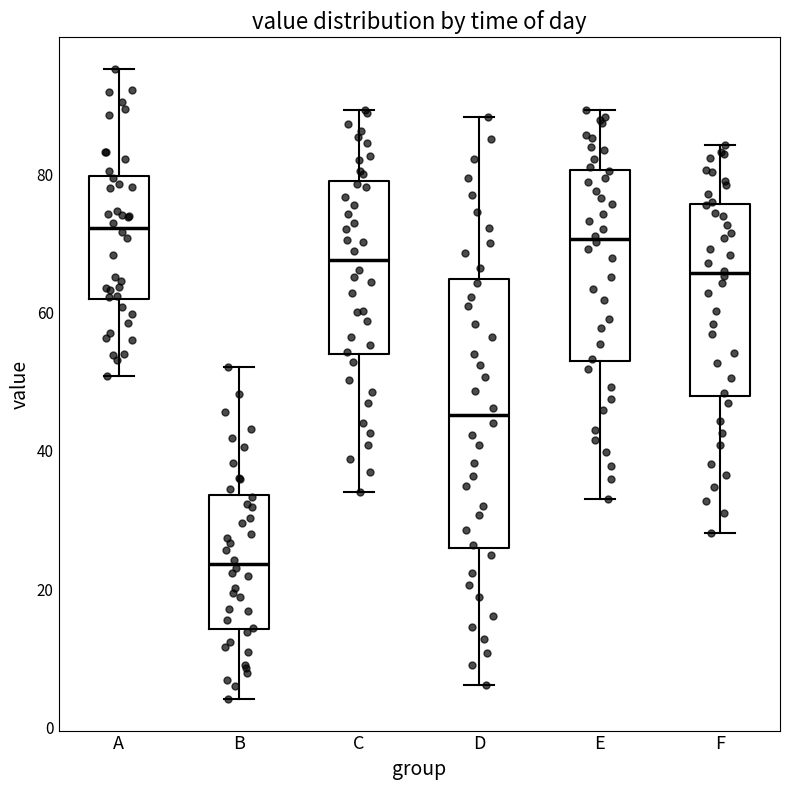

Reading left to right, read every box against the y-axis: the position of its median line, the range the box covers, and the ends of its whiskers. The values are not printed on the chart, so give them approximately, as read against the axis.

A: median 72, box 62 to 80, whiskers 50 to 96
B: median 24, box 14 to 34, whiskers 4 to 52
C: median 68, box 54 to 80, whiskers 34 to 90
D: median 46, box 26 to 64, whiskers 6 to 88
E: median 70, box 52 to 80, whiskers 34 to 90
F: median 66, box 48 to 76, whiskers 28 to 84